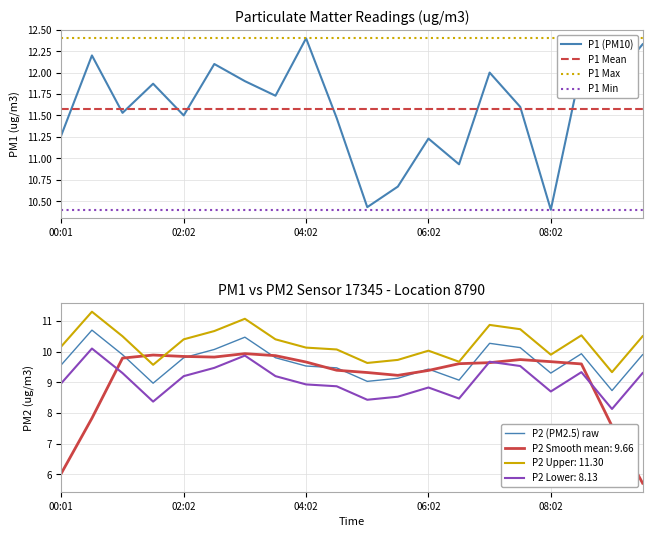

In P1, how many points are higher than both neighbors (excluding endpoints)?

7